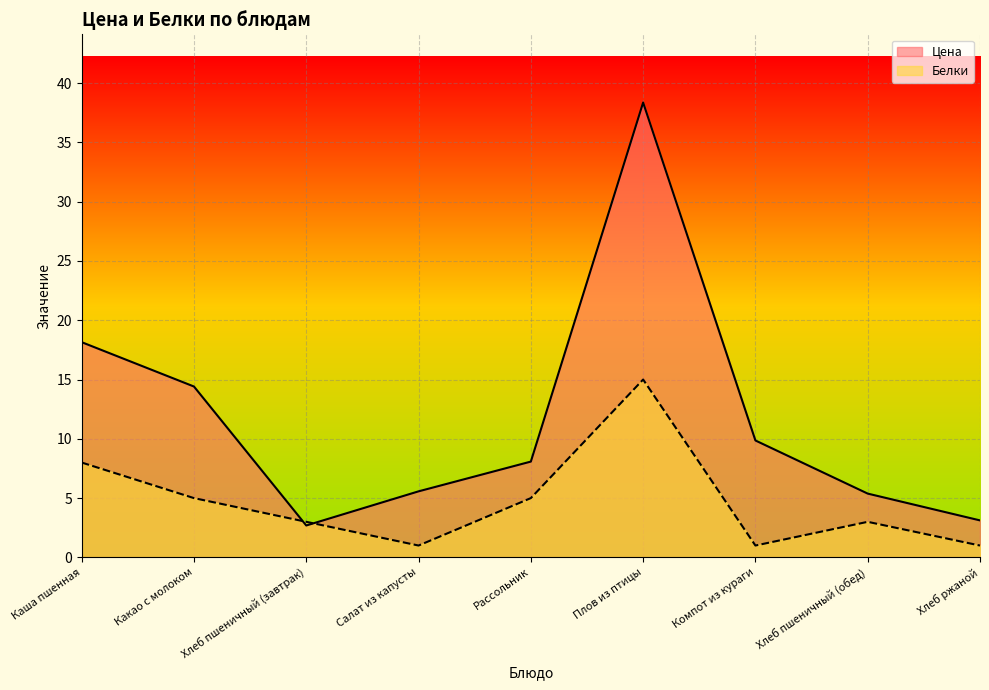

What is the maximum value for Белки?

15.0